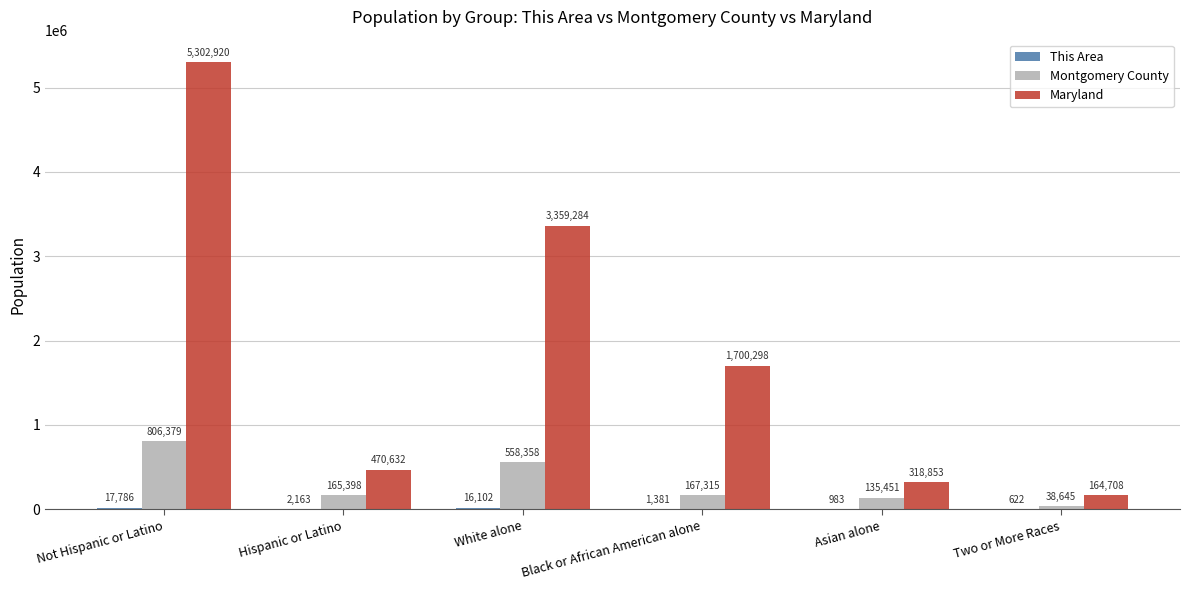

What is the sum of the Maryland values at Two or More Races and Not Hispanic or Latino?

5467628